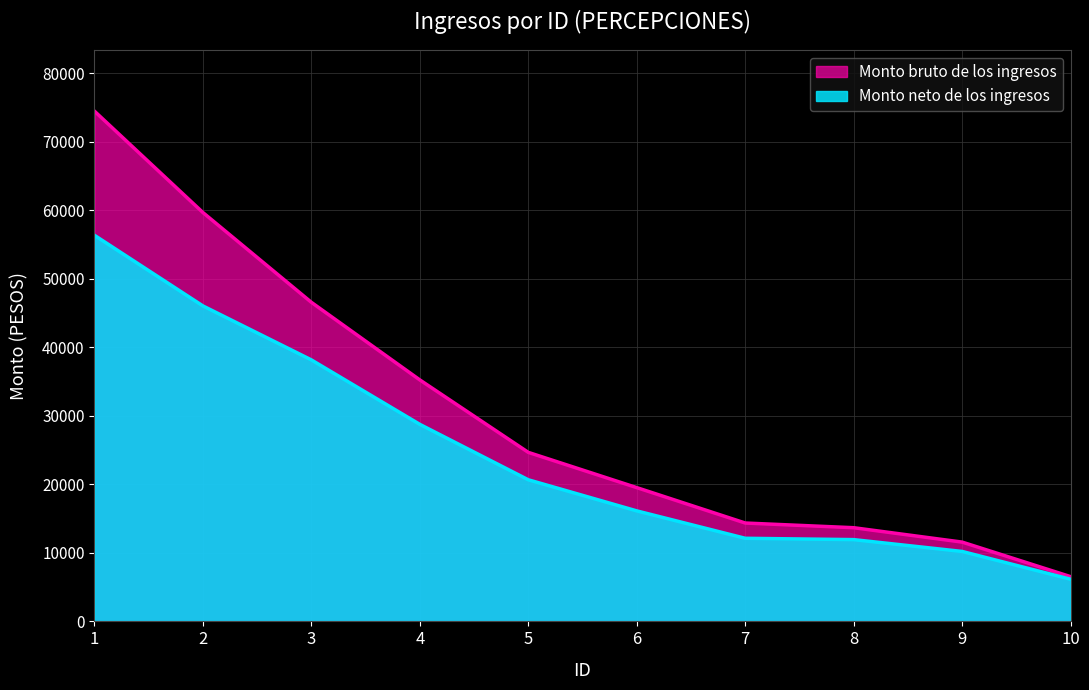

Reading right to left, extract all data points from this chart.

Monto bruto de los ingresos: 10=6532.0	9=11574.0	8=13676.0	7=14360.0	6=19528.0	5=24672.0	4=35248.0	3=46576.0	2=59687.0	1=74482.0
Monto neto de los ingresos: 10=6150.3	9=10209.4	8=11937.1	7=12130.8	6=16130.8	5=20670.5	4=28759.1	3=38171.0	2=46051.1	1=56360.6